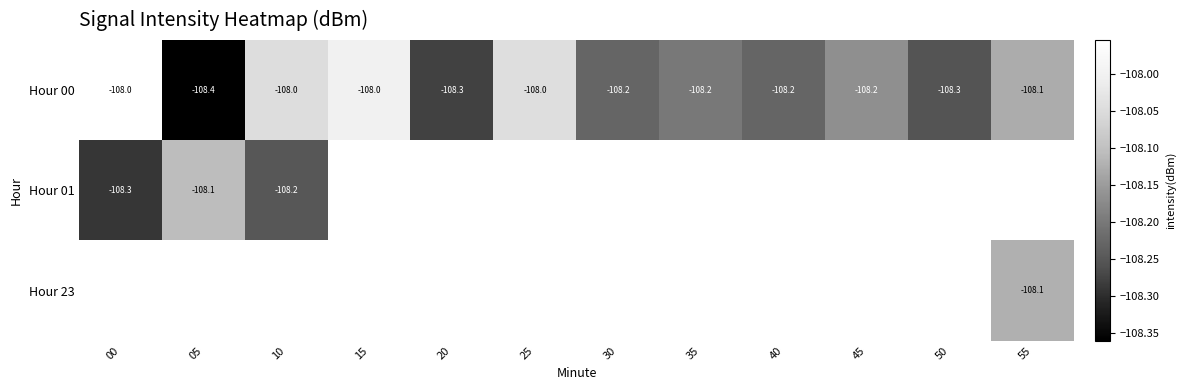

Between 05 and 20, which is larger?

20